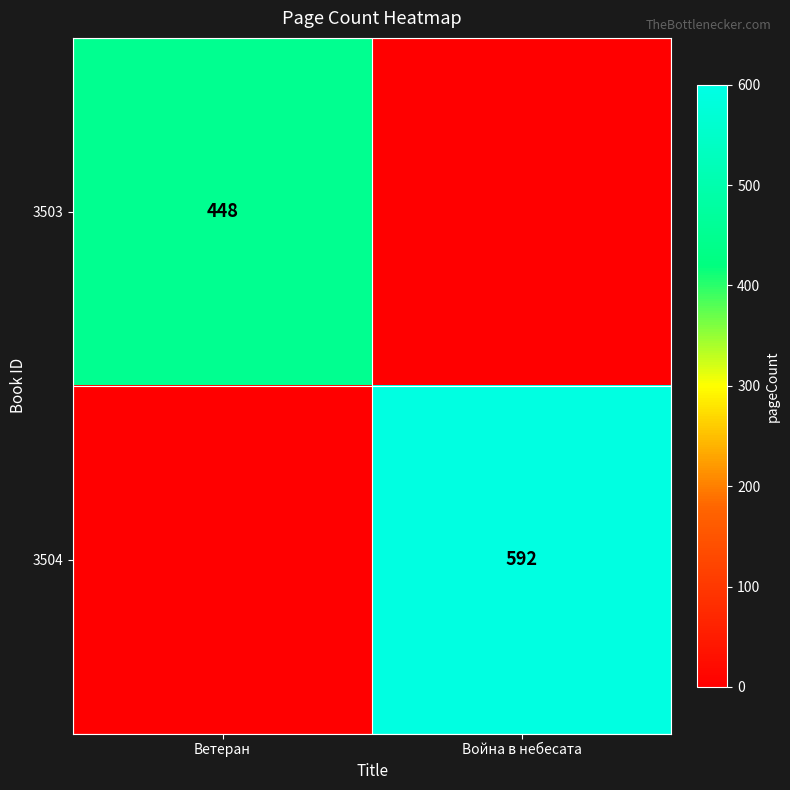

True or false: 3503 has a value of 100 at Ветеран.

False